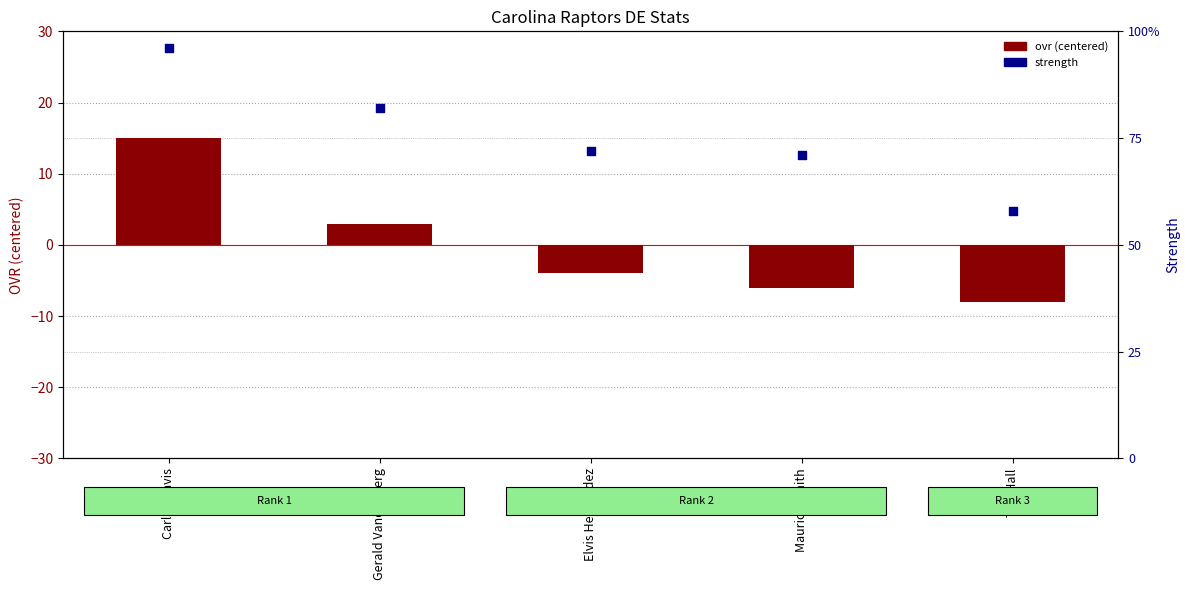

What is the total value across all series at Elvis Hernandez?

68